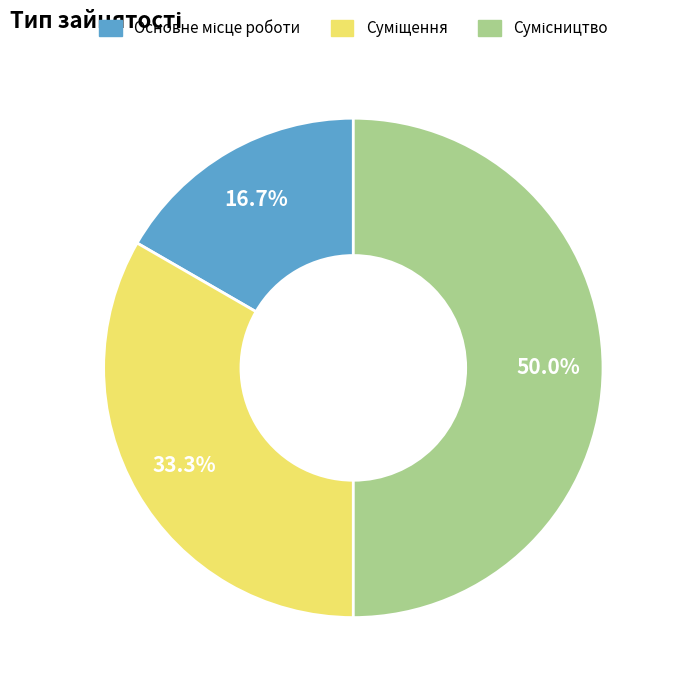

Between Основне місце роботи and Сумісництво, which is larger?

Сумісництво